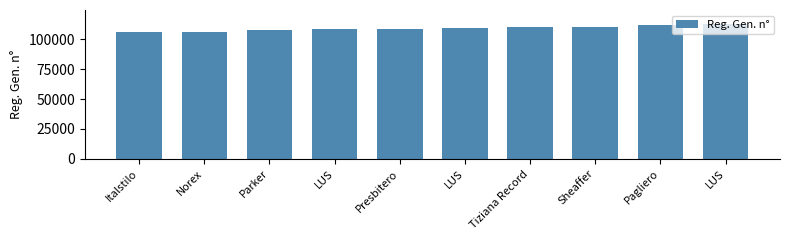

At which label does the data first exceed 109907?

Tiziana Record